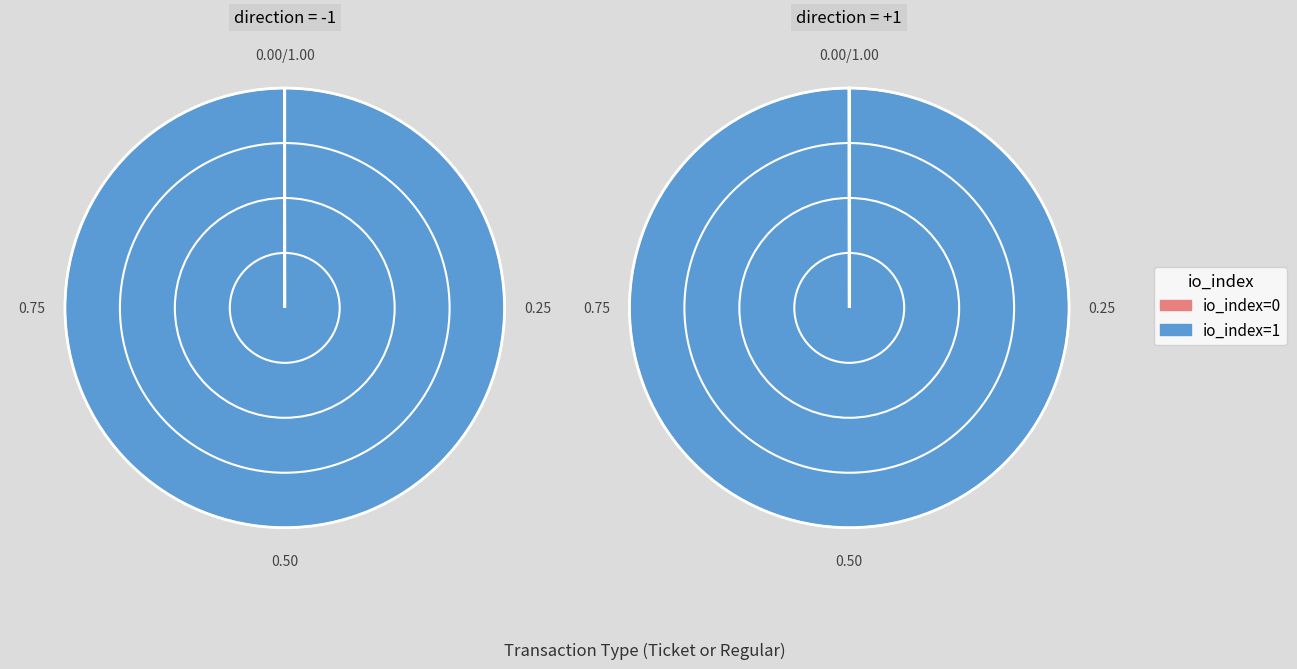

To the nearest percent, what is the combined percentage of io_index=1 and io_index=0?

100%